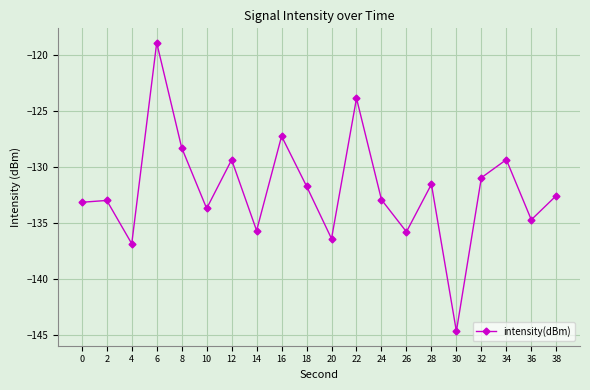

How many interior local valleys (lower than both neighbors) does the data have?

7